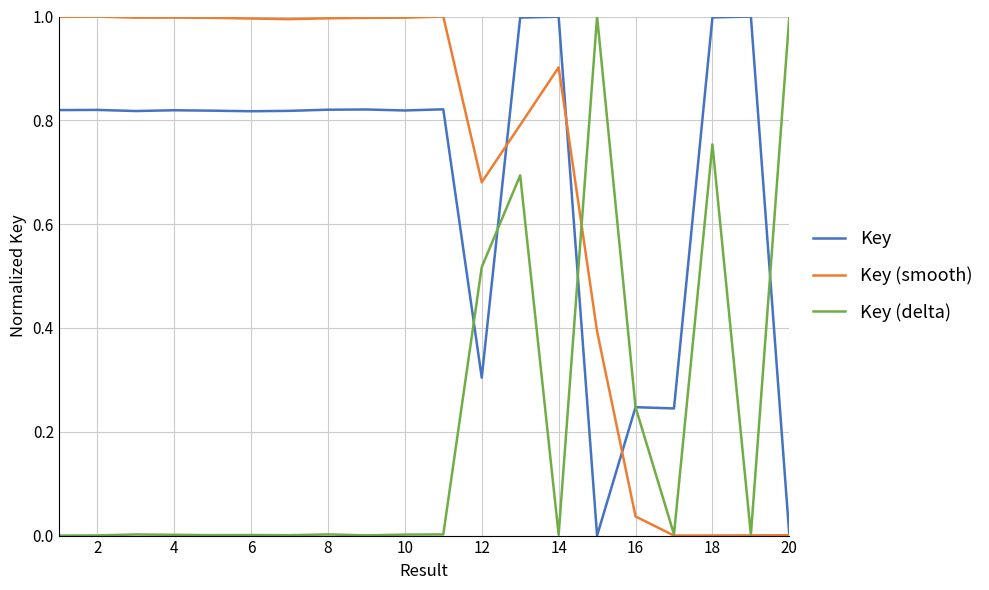

In Key (delta), how many points are higher than both neighbors (excluding endpoints)?

6